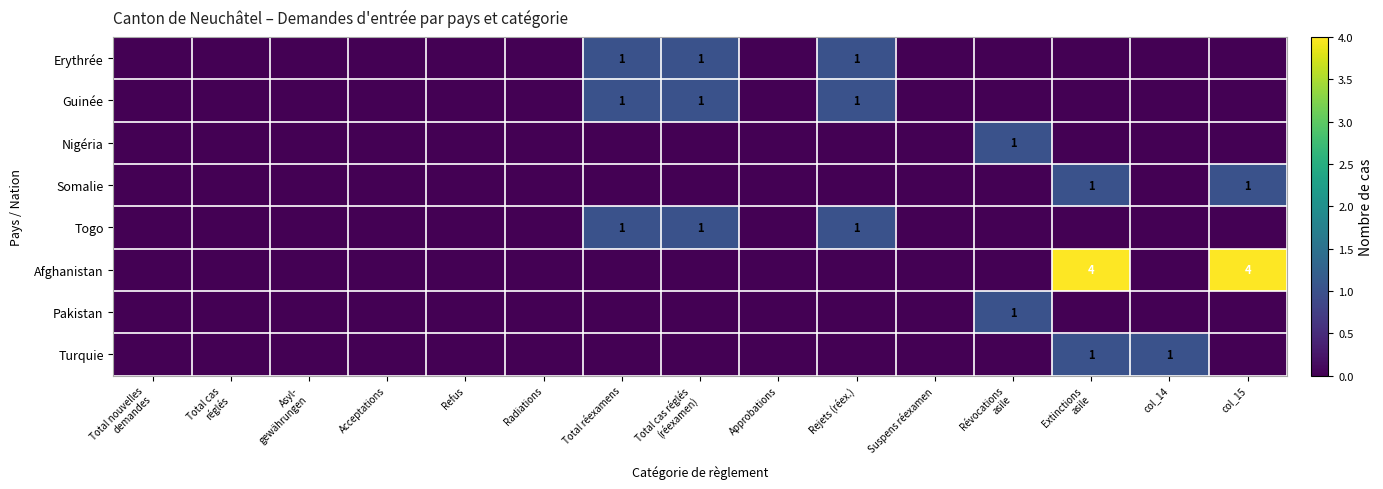

List the labels in order of Pakistan value, smallest first.

Total nouvelles demandes, Total cas réglés, Asyl- gewährungen, Acceptations, Refus, Radiations, Total réexamens, Total cas réglés (réexamen), Approbations, Rejets (réex.), Suspens réexamen, Extinctions asile, col_14, col_15, Révocations asile